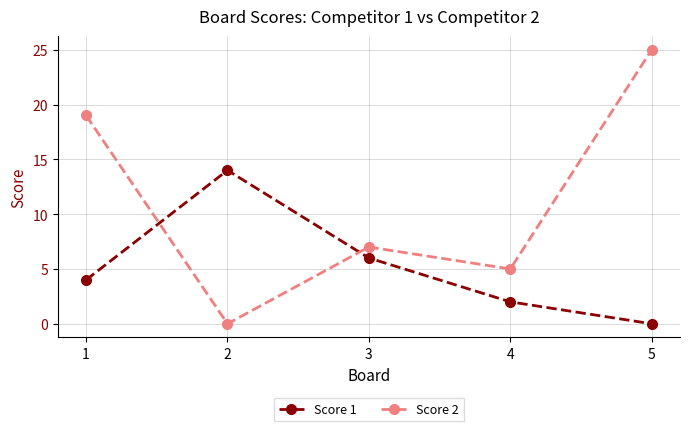

Reading left to right, transcribe all the data shown in this chart.

Score 1: 4	14	6	2	0
Score 2: 19	0	7	5	25